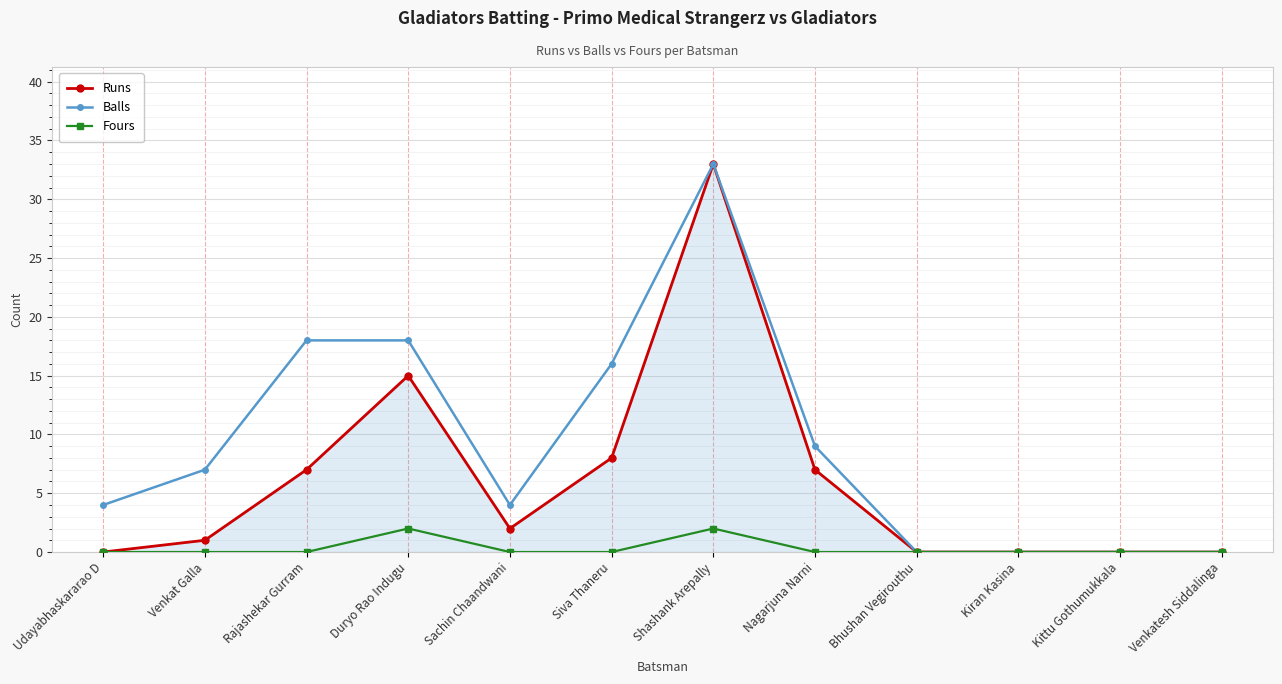

At which category is the sum across all series the highest?

Shashank Arepally